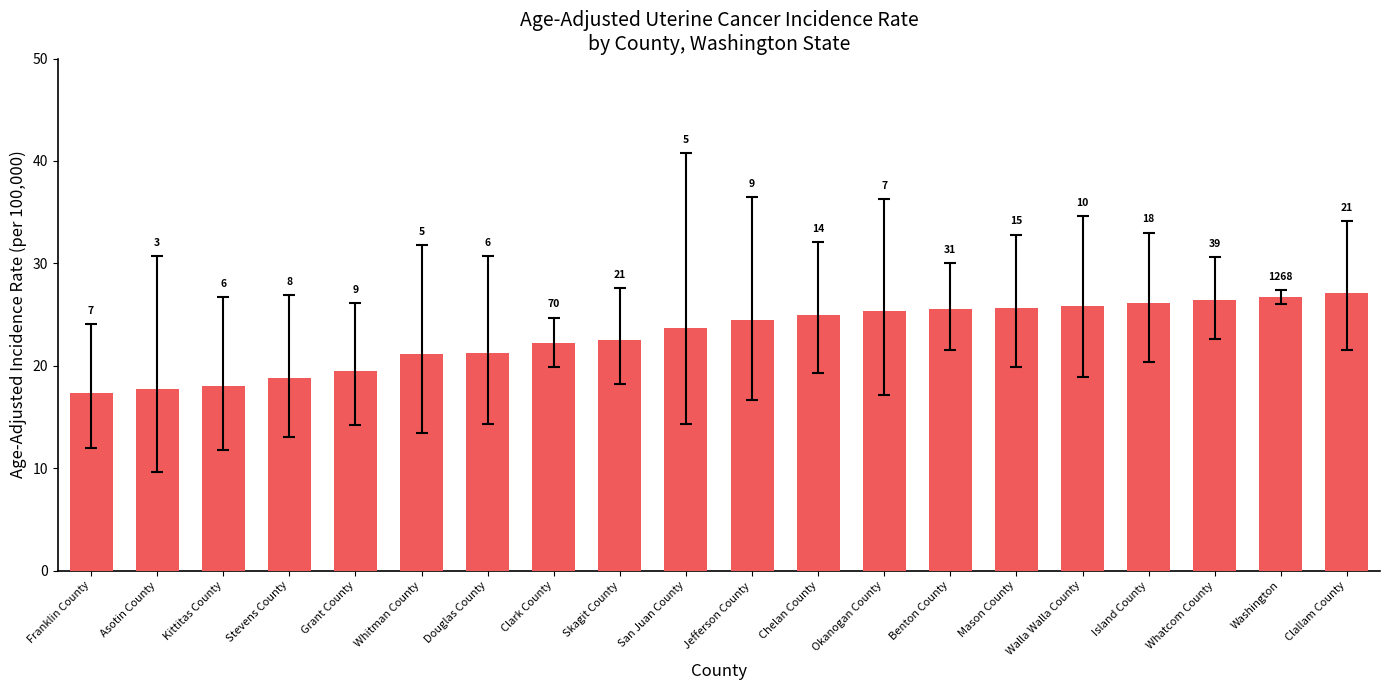

Reading left to right, what are all the values shown in this chart?

17.3	17.7	18.0	18.8	19.5	21.1	21.2	22.2	22.5	23.7	24.5	25.0	25.3	25.5	25.6	25.8	26.1	26.4	26.7	27.1